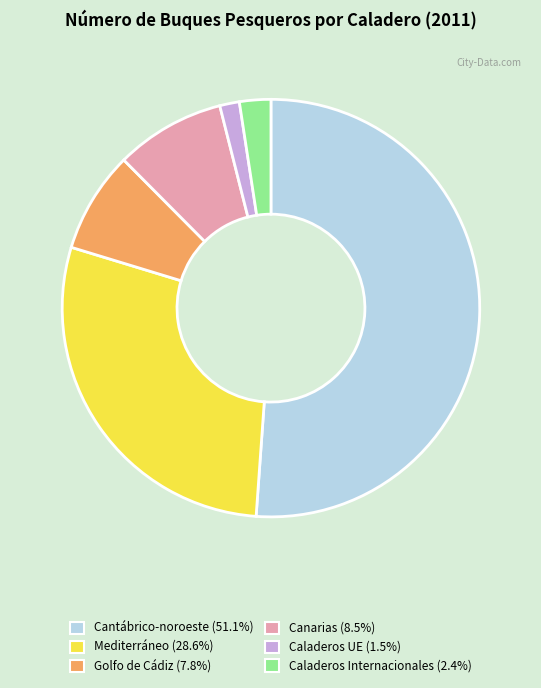

Which slice is the largest?

Cantábrico-noroeste